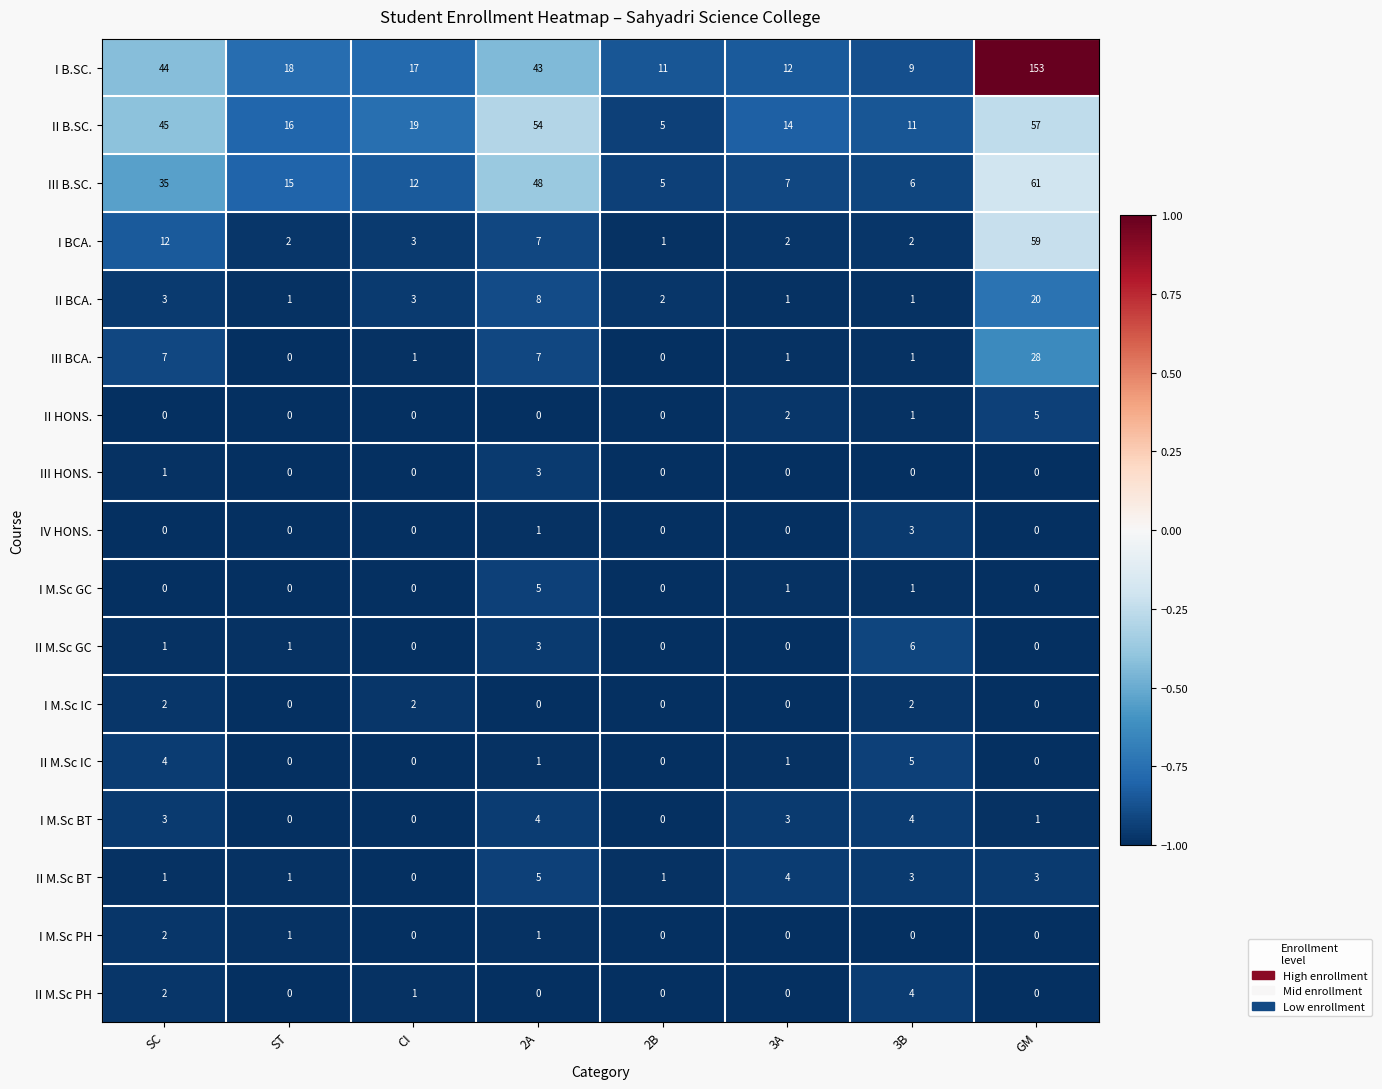

The value of II HONS. at 3A is 3. True or false?

False